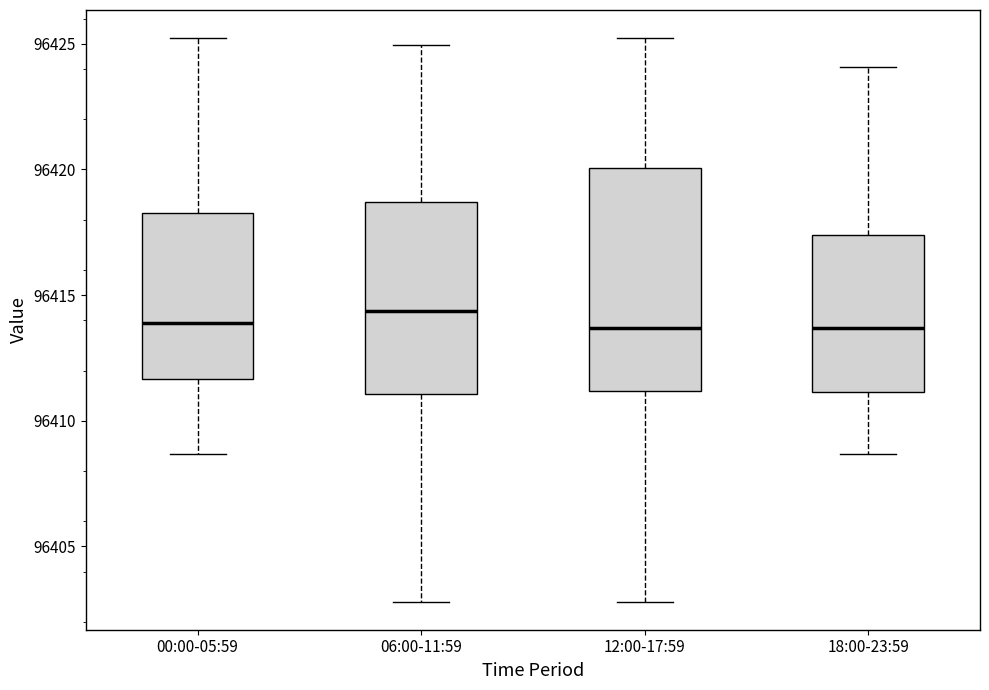

Reading left to right, read every box against the y-axis: the position of its median line, the range the box covers, and the ends of its whiskers. The values are not printed on the chart, so give them approximately, as read against the axis.

00:00-05:59: median 96414.0, box 96411.5 to 96418.5, whiskers 96408.5 to 96425.0
06:00-11:59: median 96414.5, box 96411.0 to 96418.5, whiskers 96403.0 to 96425.0
12:00-17:59: median 96413.5, box 96411.0 to 96420.0, whiskers 96403.0 to 96425.0
18:00-23:59: median 96413.5, box 96411.0 to 96417.5, whiskers 96408.5 to 96424.0